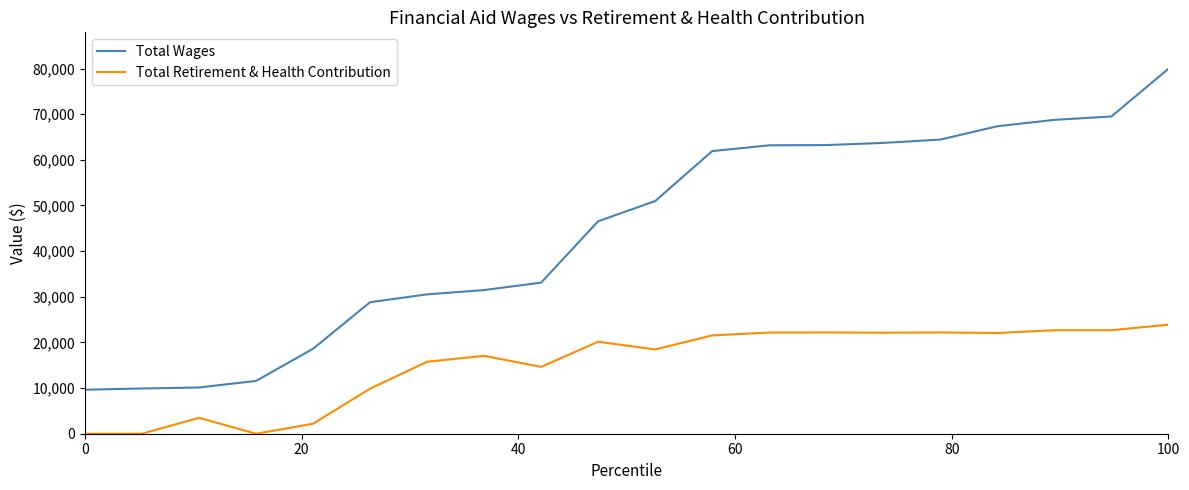

True or false: Total Retirement & Health Contribution and Total Wages intersect in this chart.

False